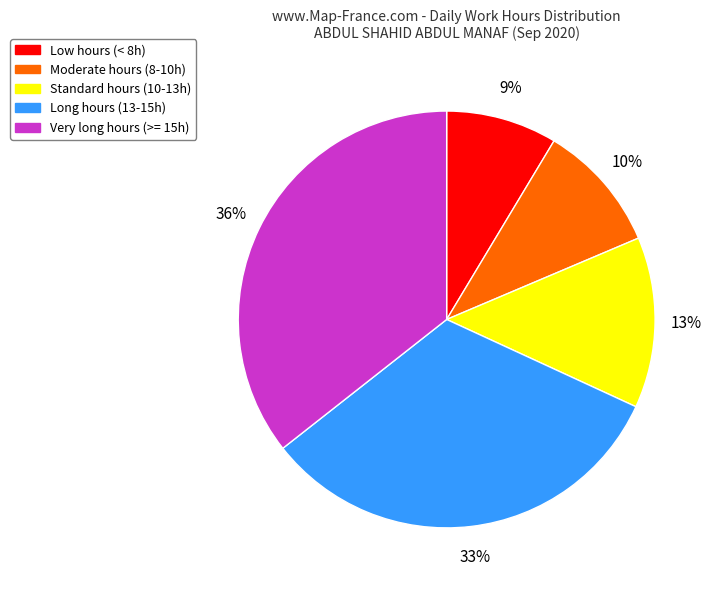

The Long hours (13-15h) slice represents 43% of the pie. True or false?

False